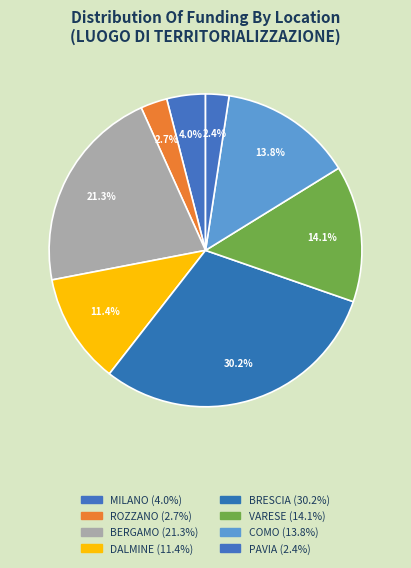

Which category has the biggest portion of the pie?

BRESCIA